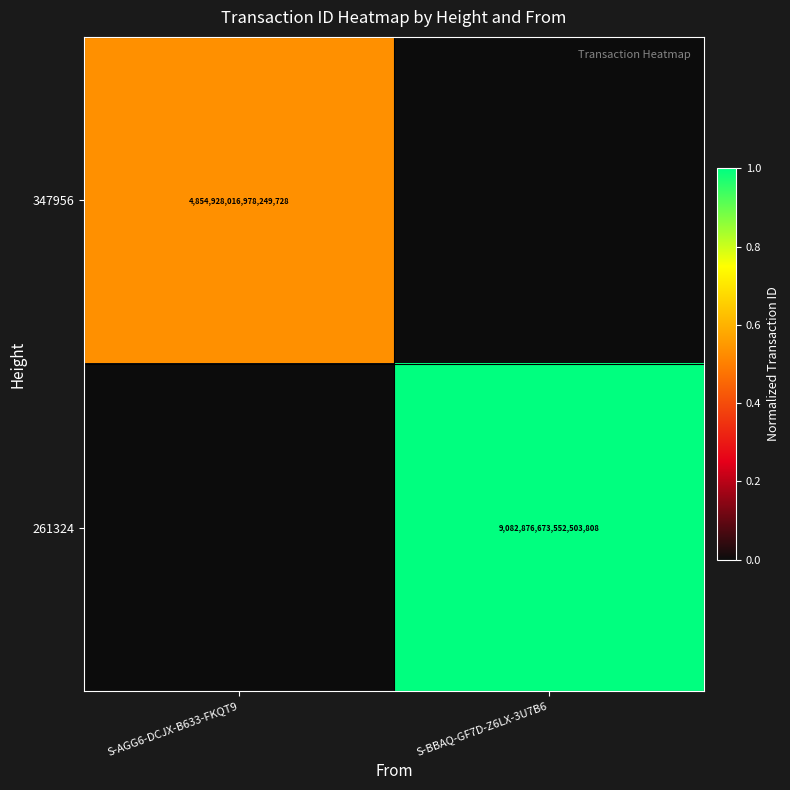

True or false: 261324 has a value of 4007134876927041536 at S-BBAQ-GF7D-Z6LX-3U7B6.

False